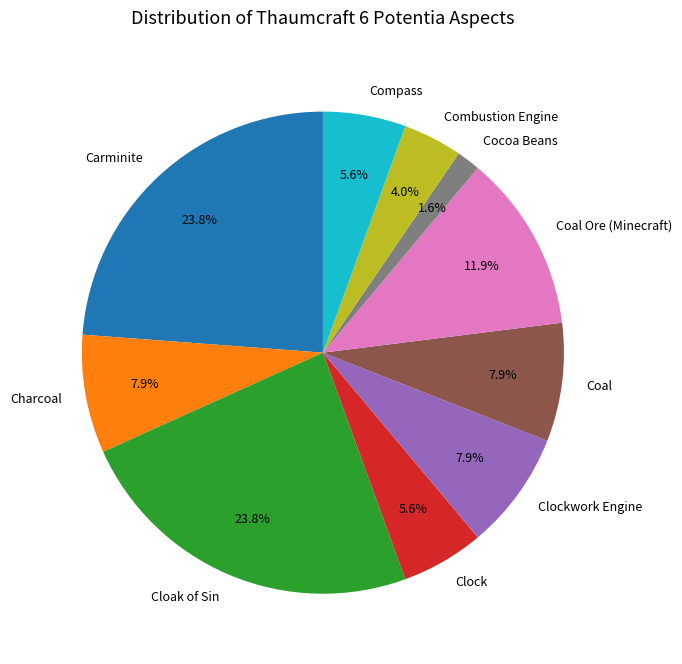

Does any single category account for the majority?

No